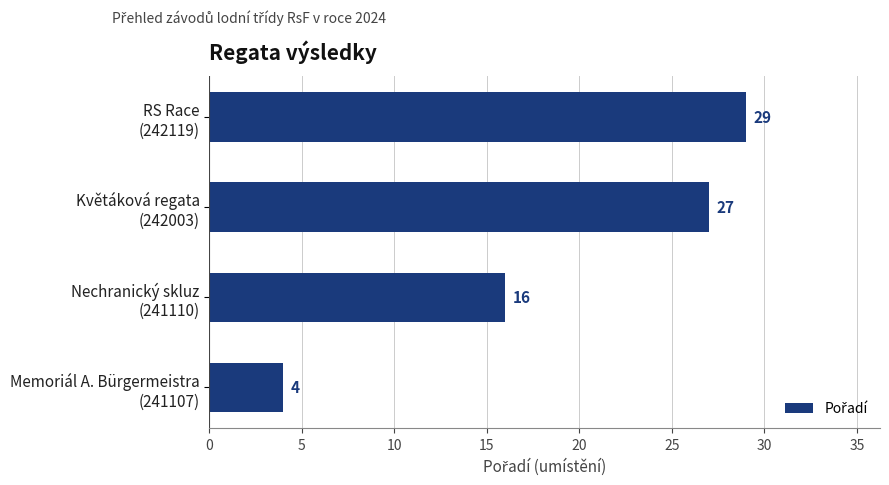

At which category does the chart reach its minimum across all series?

Memoriál A. Bürgermeistra
(241107)